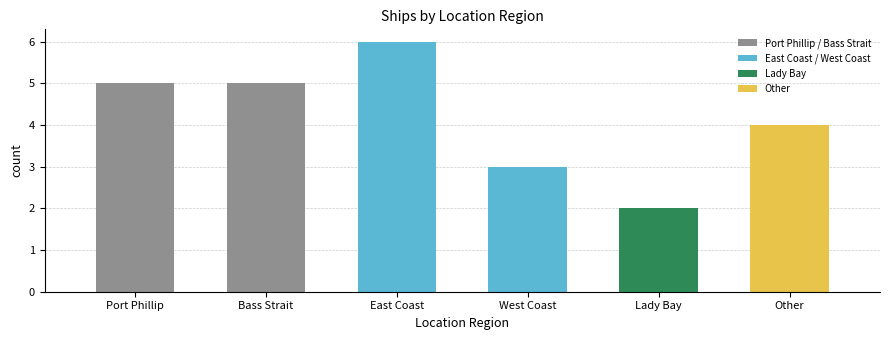

Reading right to left, list all the values displayed in this chart.

4	2	3	6	5	5